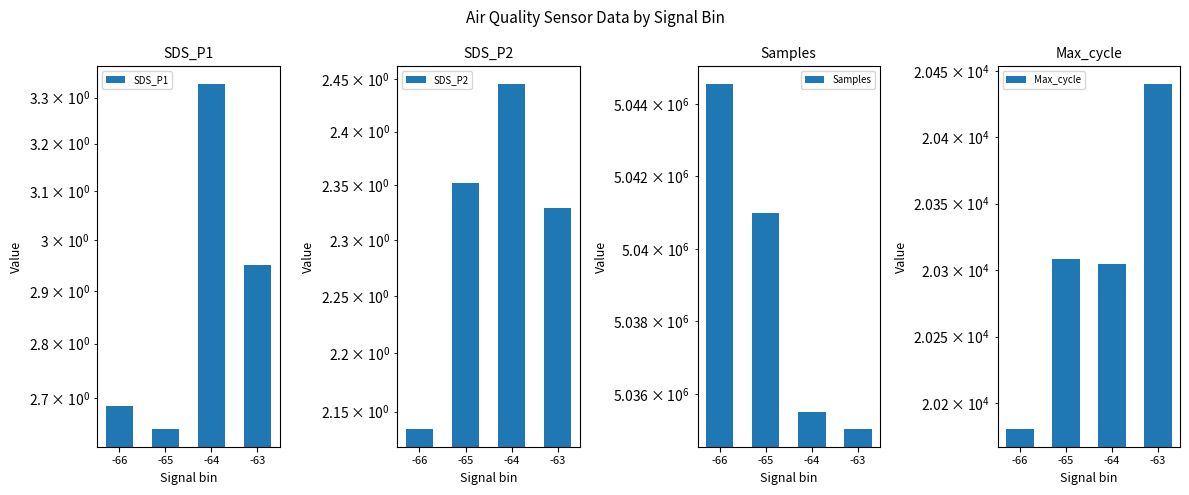

The value of Samples at -66 is 5044560.5. True or false?

True